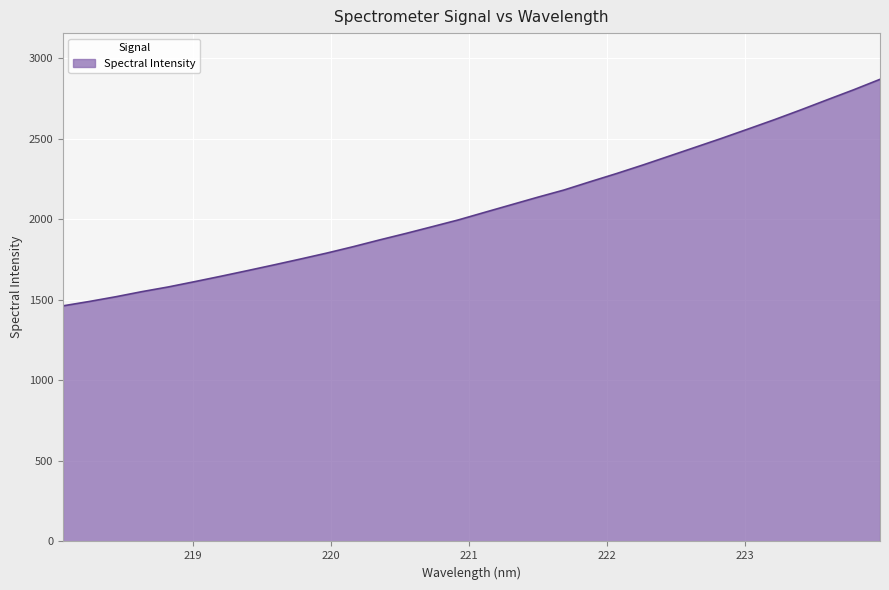

What is the smallest value displayed?

1462.9